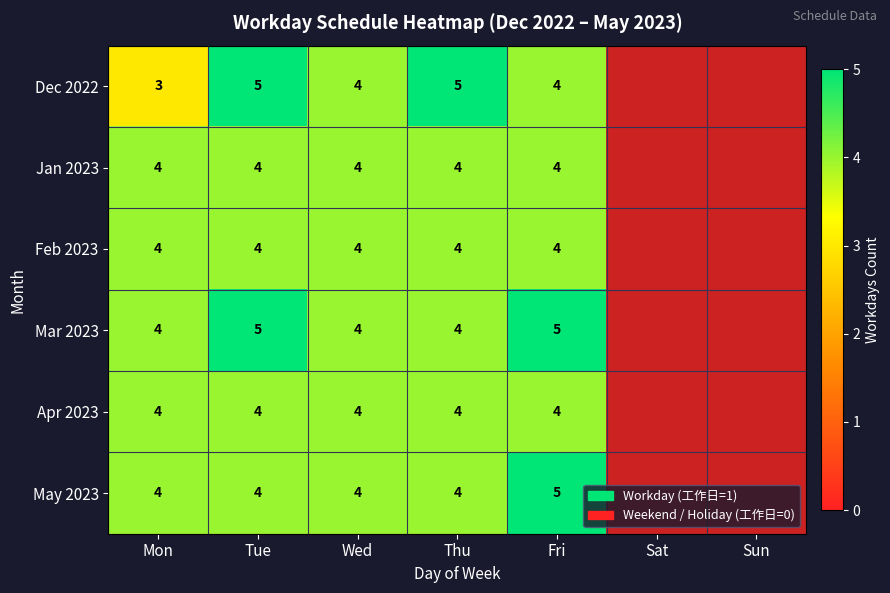

What is the total value across all series at Thu?

25